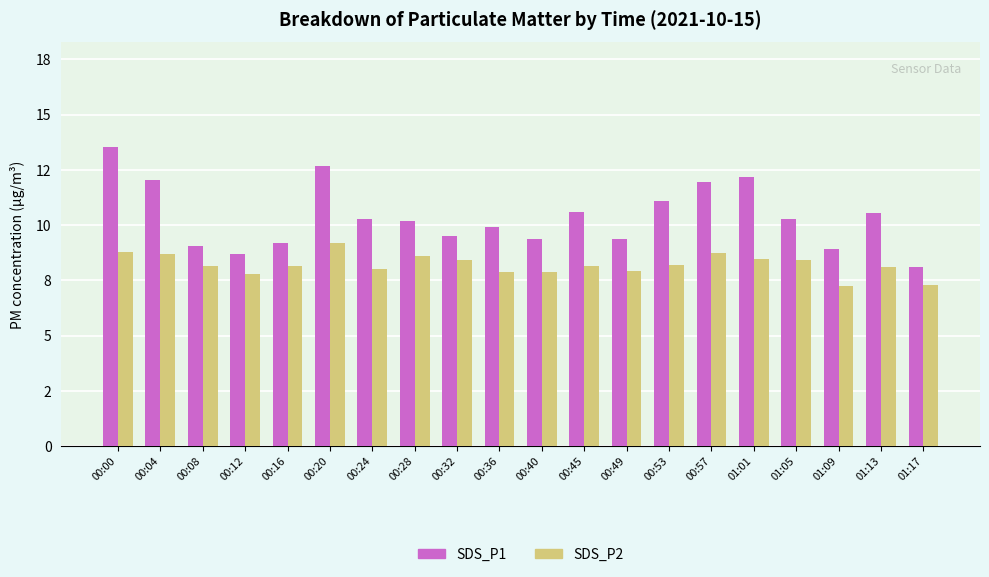

Rank the series by their maximum value, from lowest to highest.

SDS_P2, SDS_P1